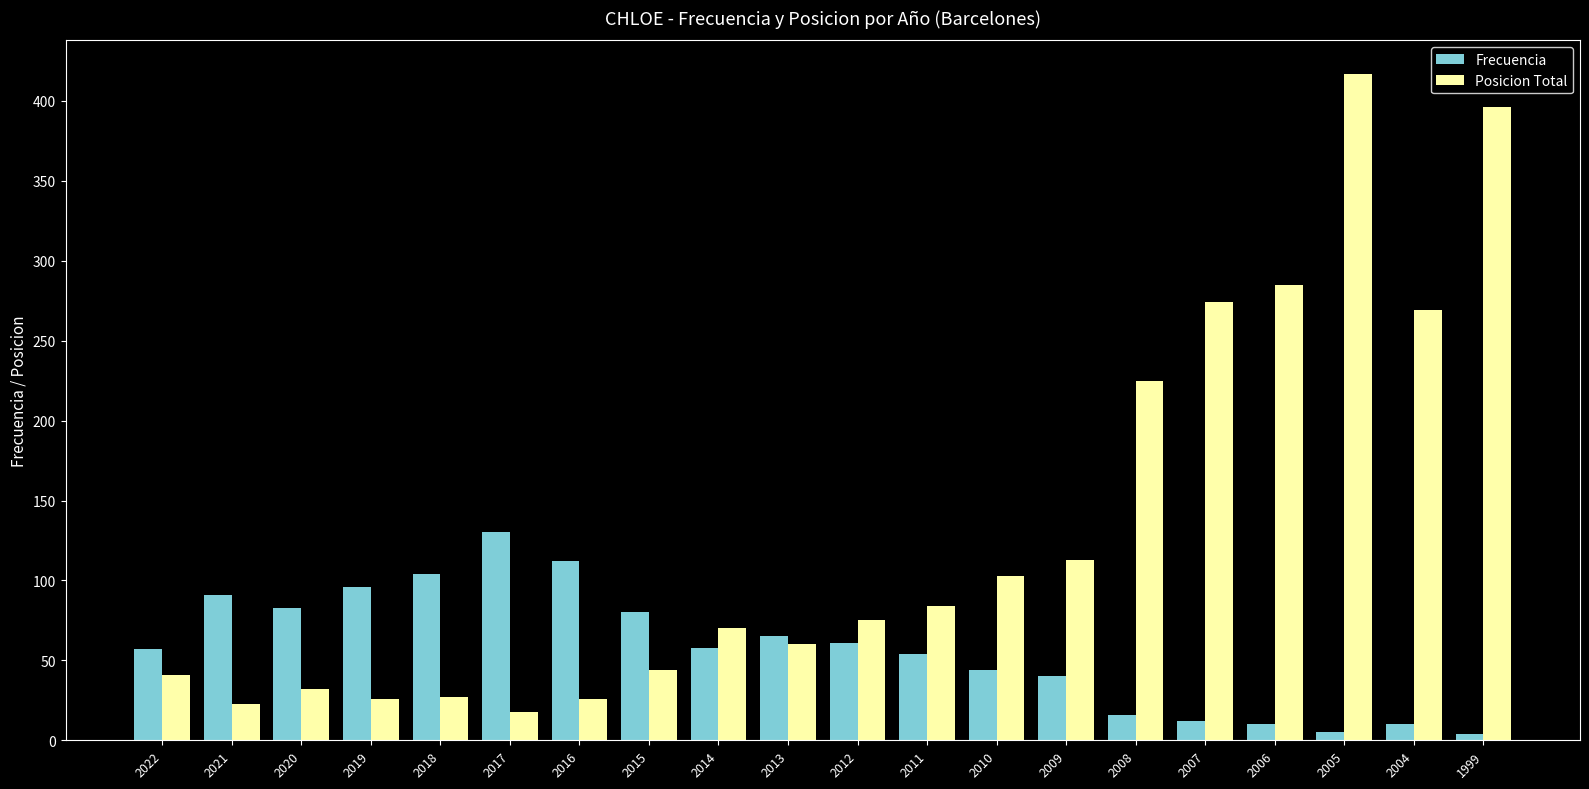

The value of Posicion Total at 2011 is 84. True or false?

True